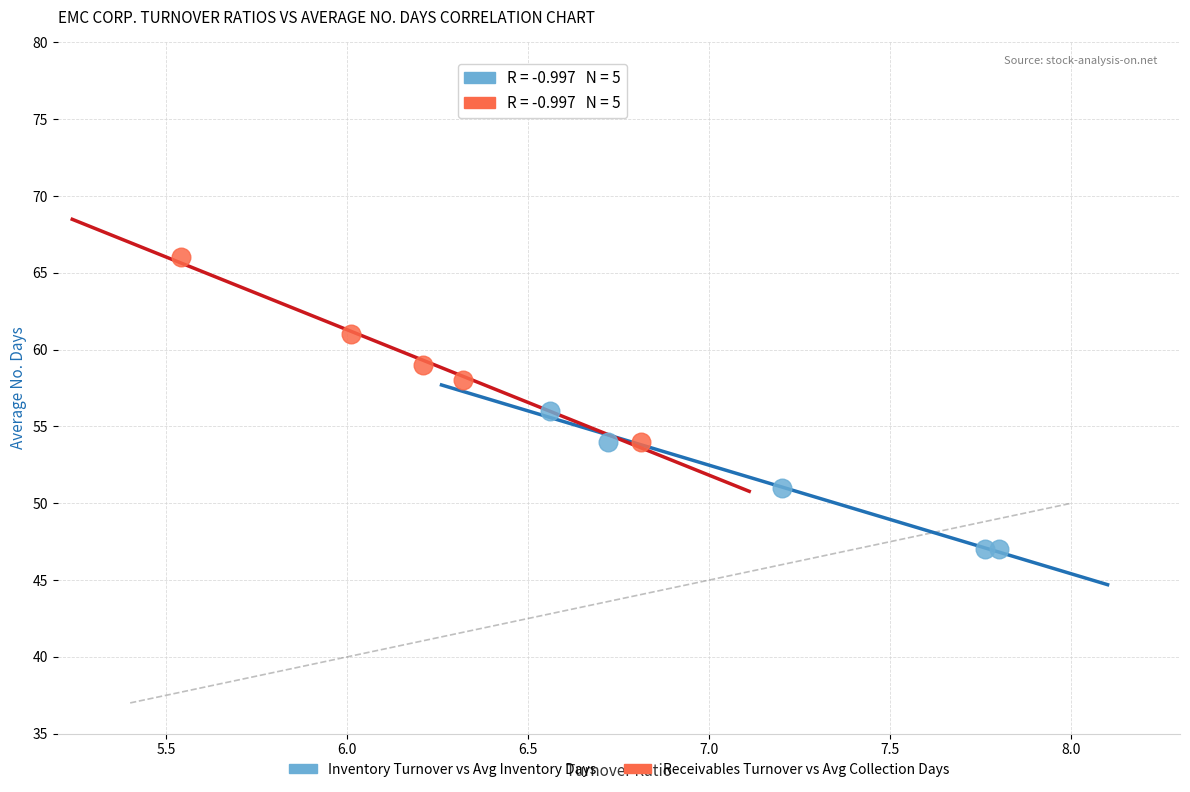

Which series has the largest Y range (max minus min)?

Receivables Turnover vs Avg Collection Days